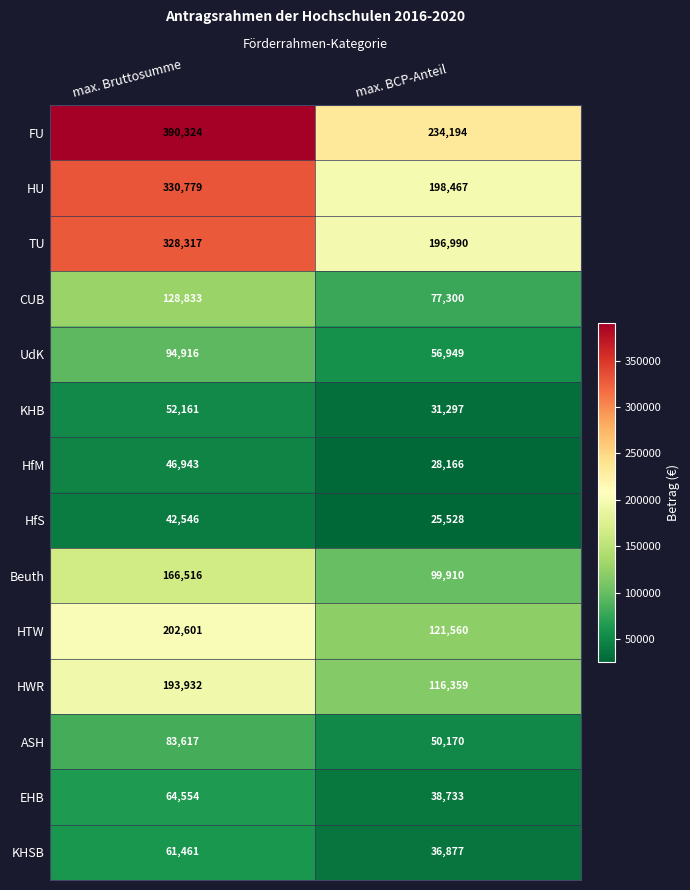

Which series has the largest total across all categories?

FU